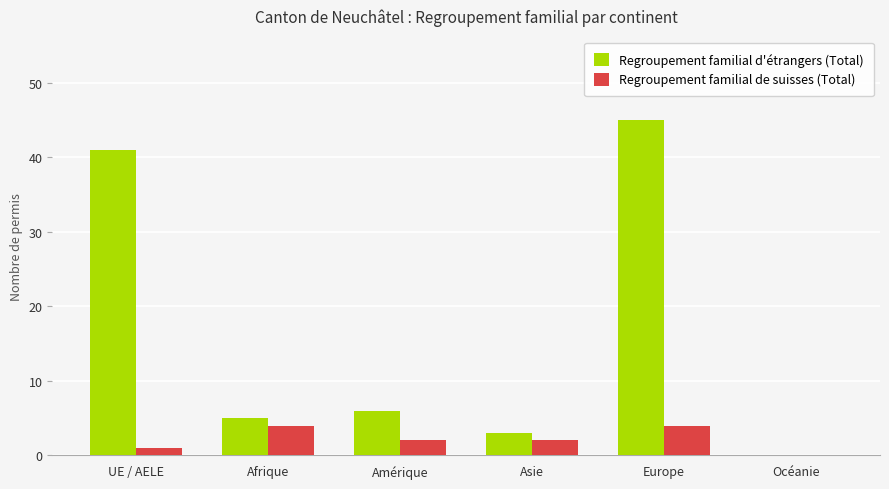

At which category is the sum across all series the highest?

Europe